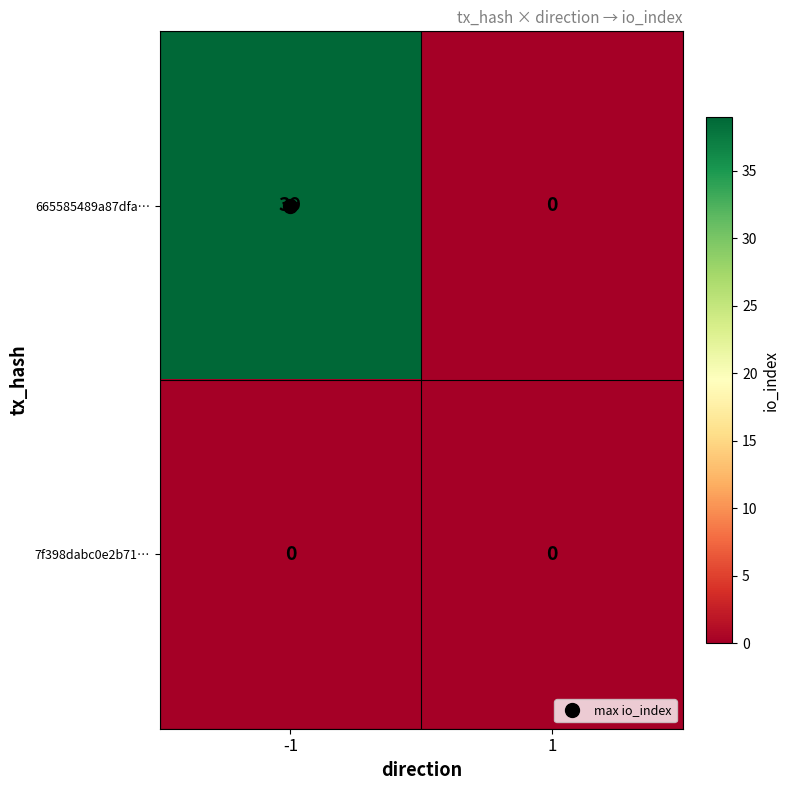

The 7f398dabc0e2b71… series shows 0 at 1. True or false?

True